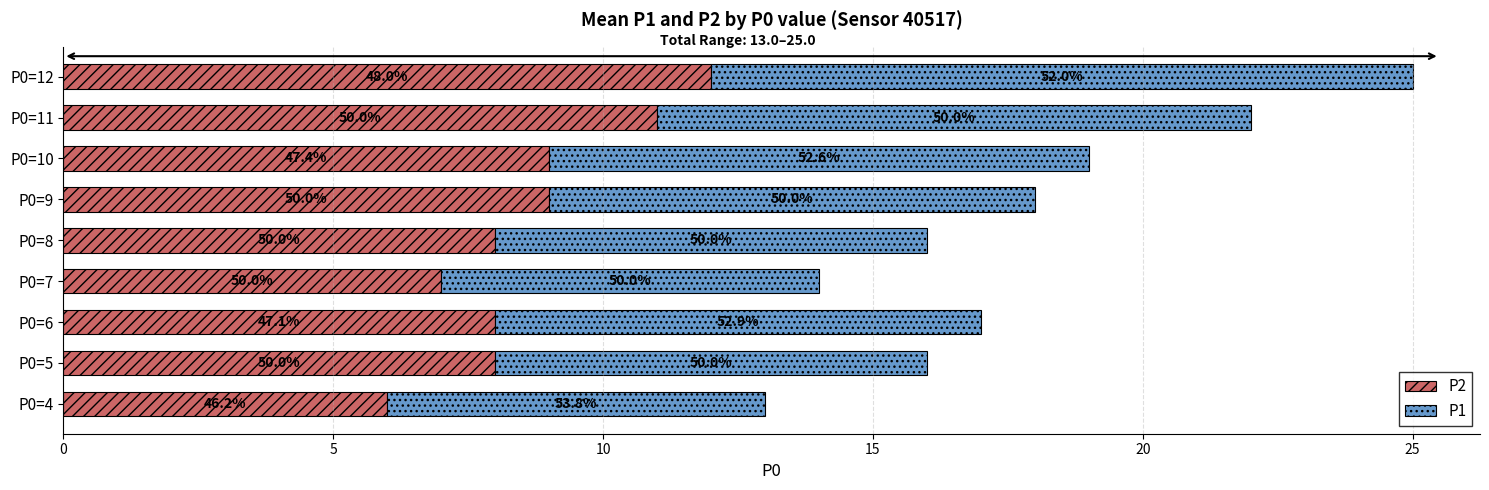

What are all the series names shown in the legend?

P2, P1